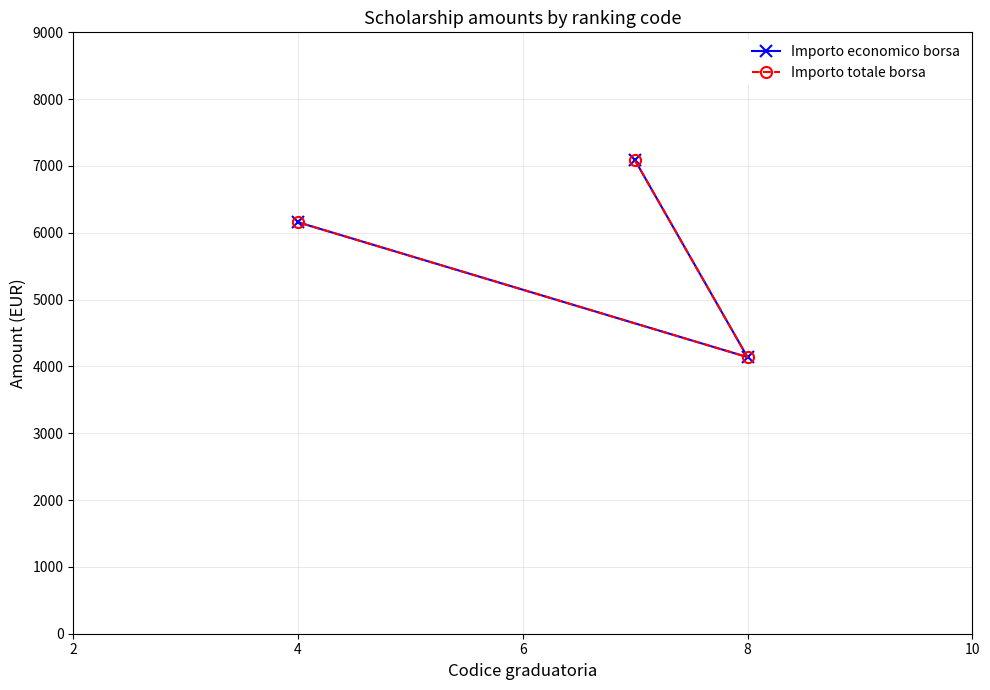

Reading left to right, what are all the values shown in this chart?

Importo economico borsa: 7082	4139	6158
Importo totale borsa: 7082	4139	6158